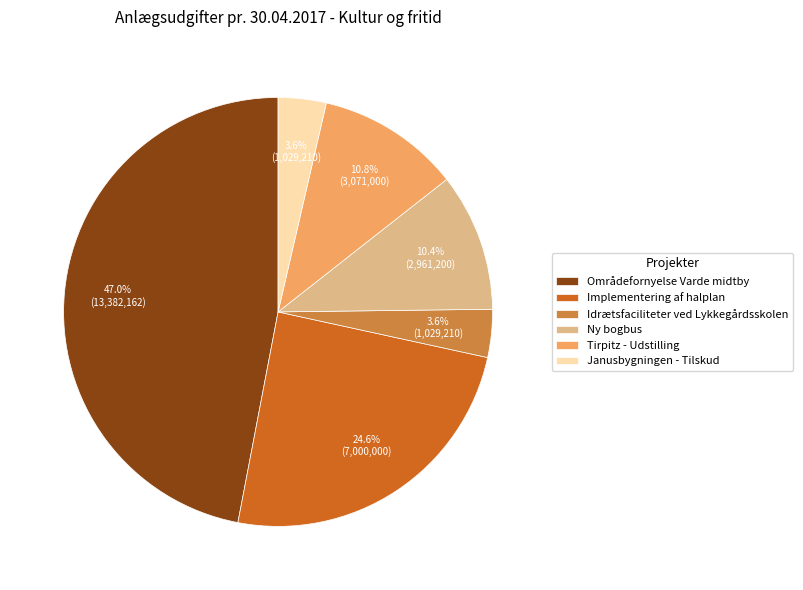

Which has a higher value, Janusbygningen - Tilskud or Områdefornyelse Varde midtby?

Områdefornyelse Varde midtby